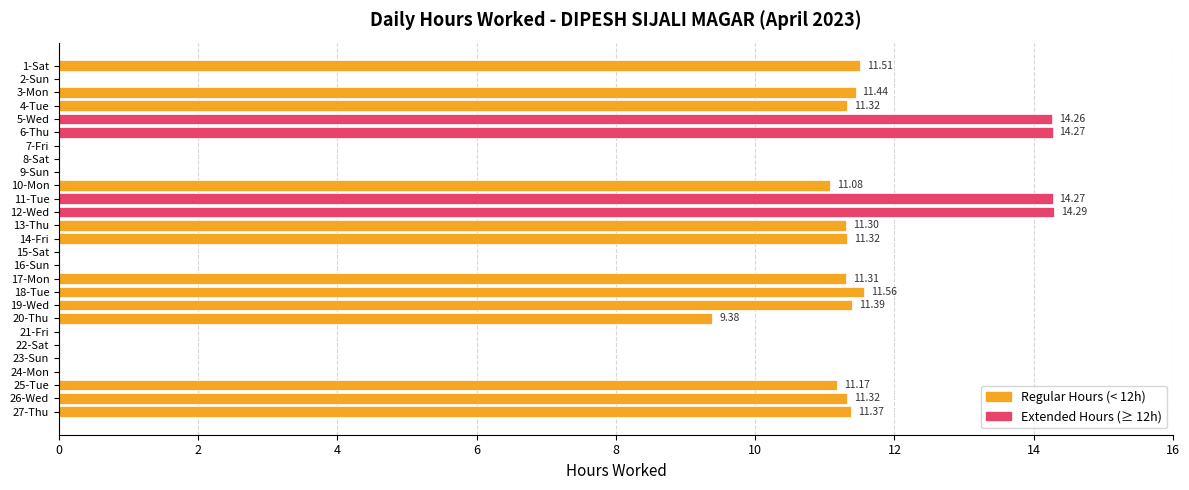

What is the change in value from 12-Wed to 23-Sun?

-14.3